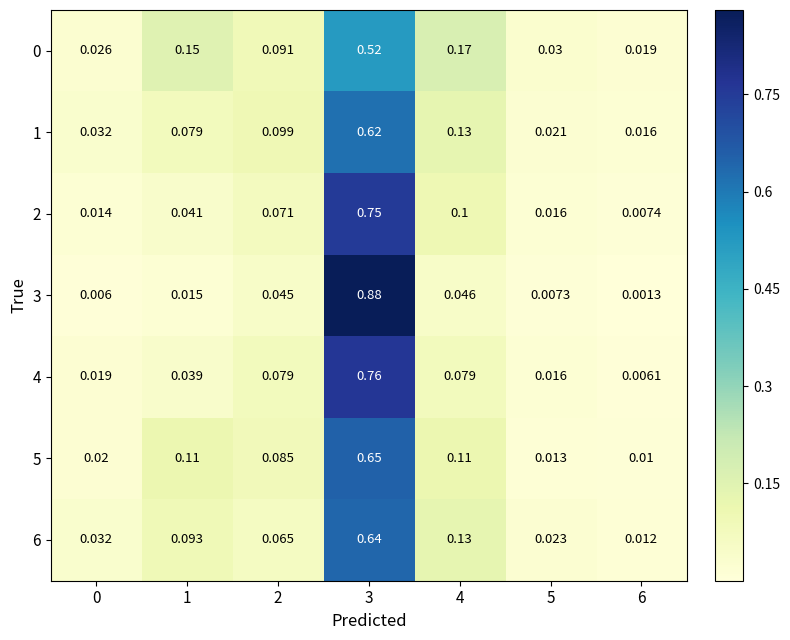

Which category has the highest value across all series?

3